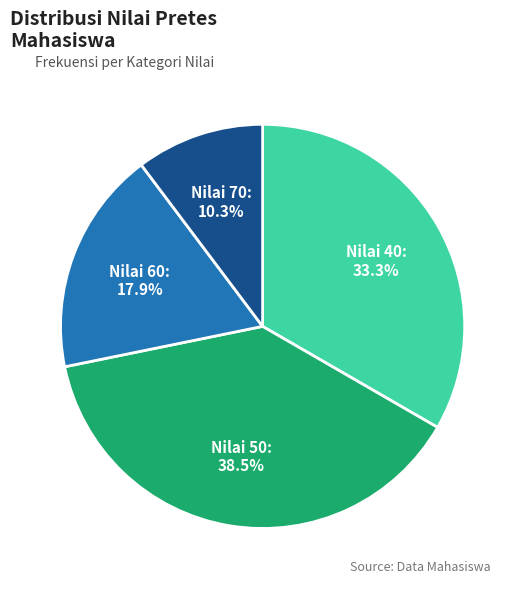

Which slice is the largest?

Nilai 50